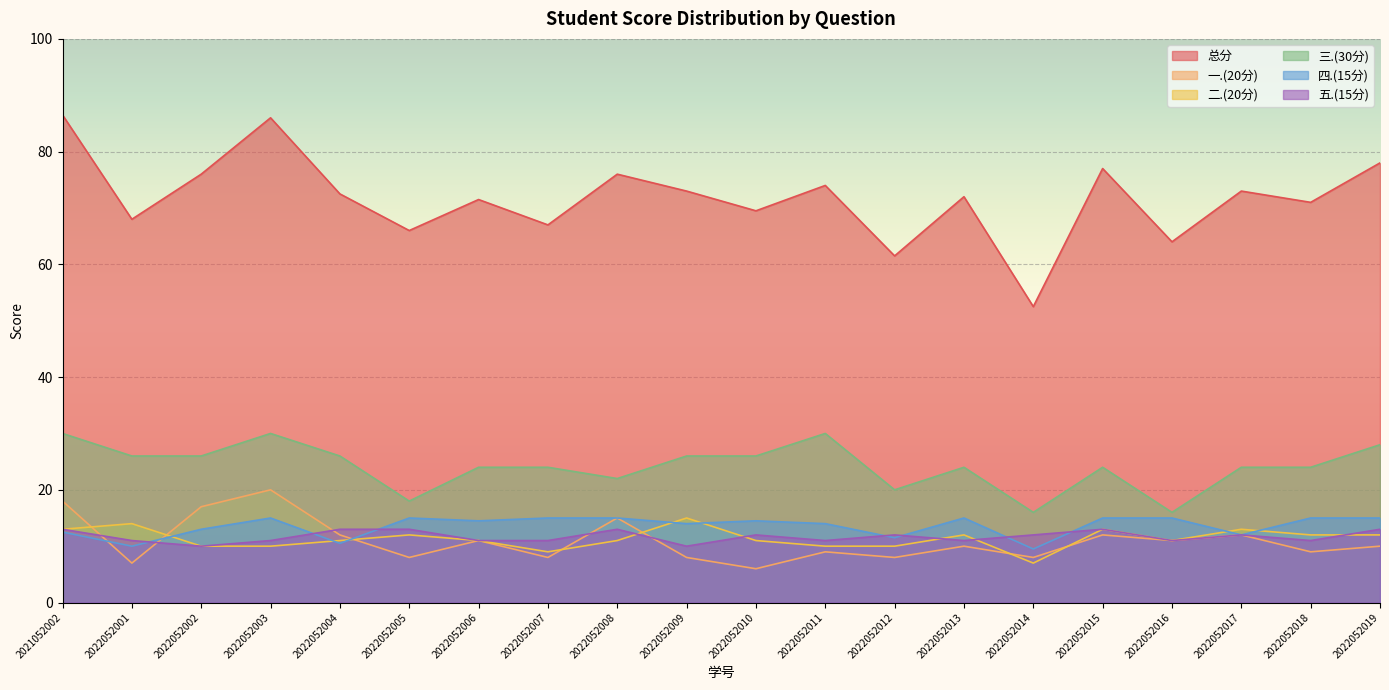

Which series has the widest spread of values?

总分